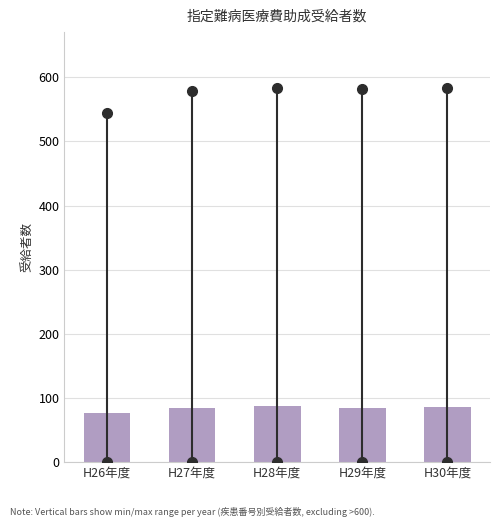

What is the value of the 4th bar from the left?

84.2